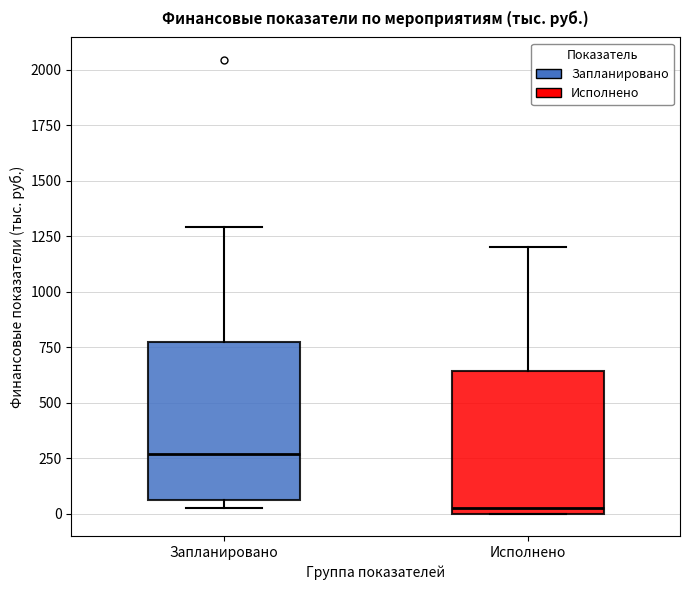

Where does the upper whisker of the box for Исполнено end on the y-axis? The values are not printed on the chart, so give them approximately, as read against the axis.

1200